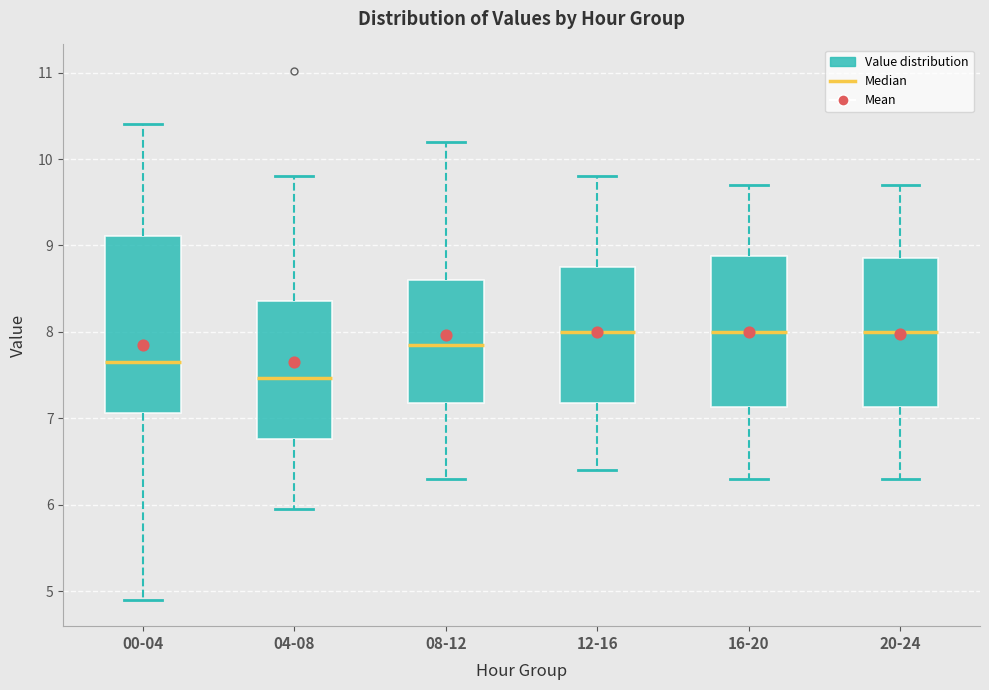

Where is the lower edge of the box for 08-12 on the y-axis? The values are not printed on the chart, so give them approximately, as read against the axis.

7.2